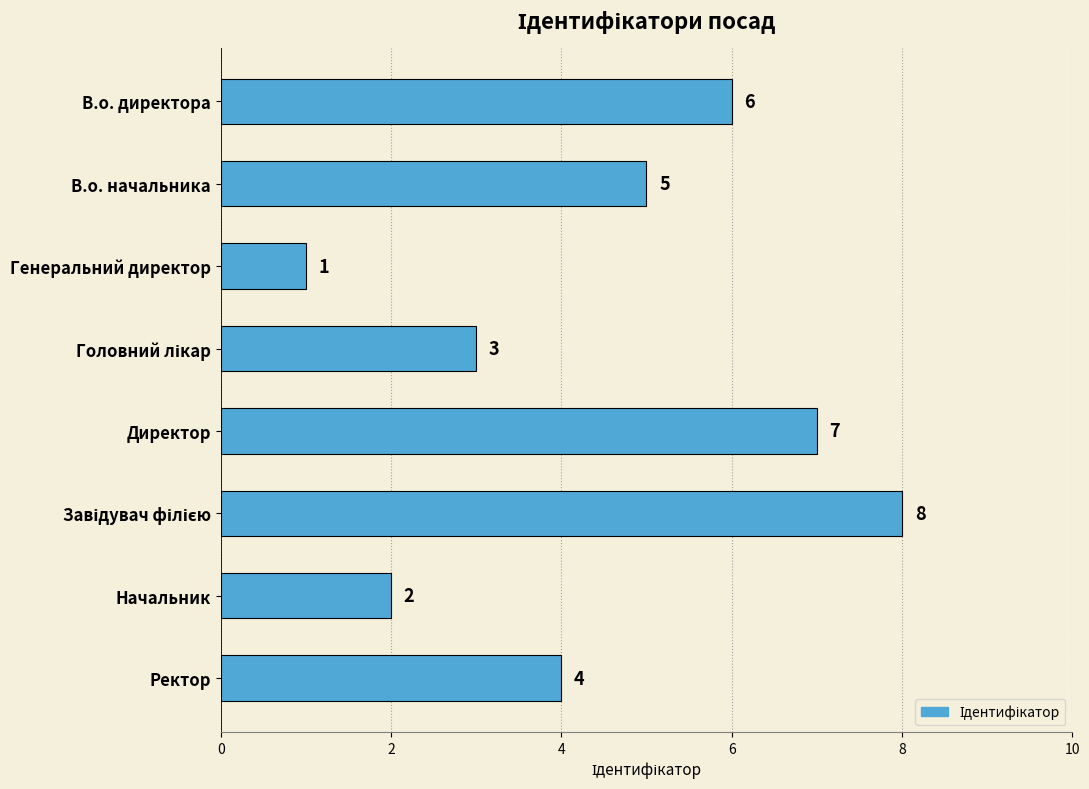

Reading top to bottom, list all the values displayed in this chart.

6	5	1	3	7	8	2	4